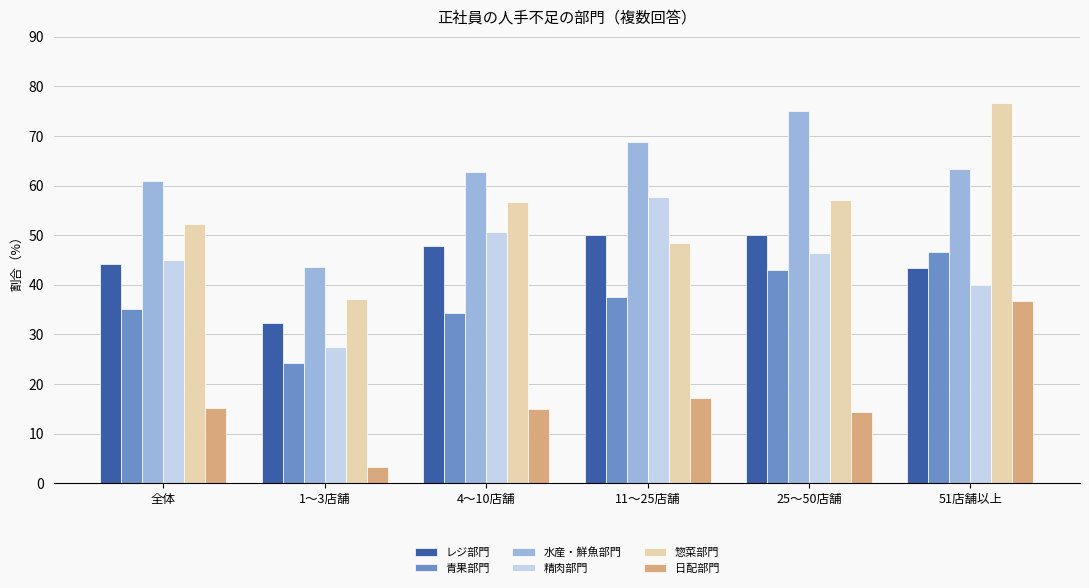

How many categories are shown in the chart?

6